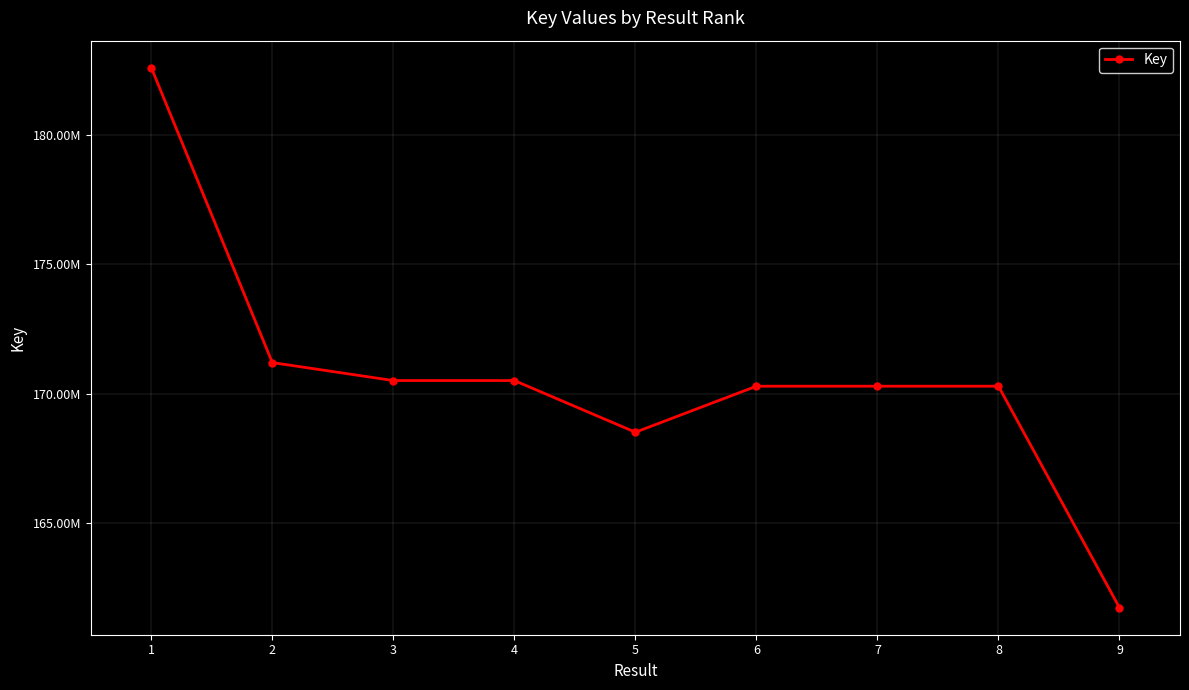

How many data points are less than 170286718?

4